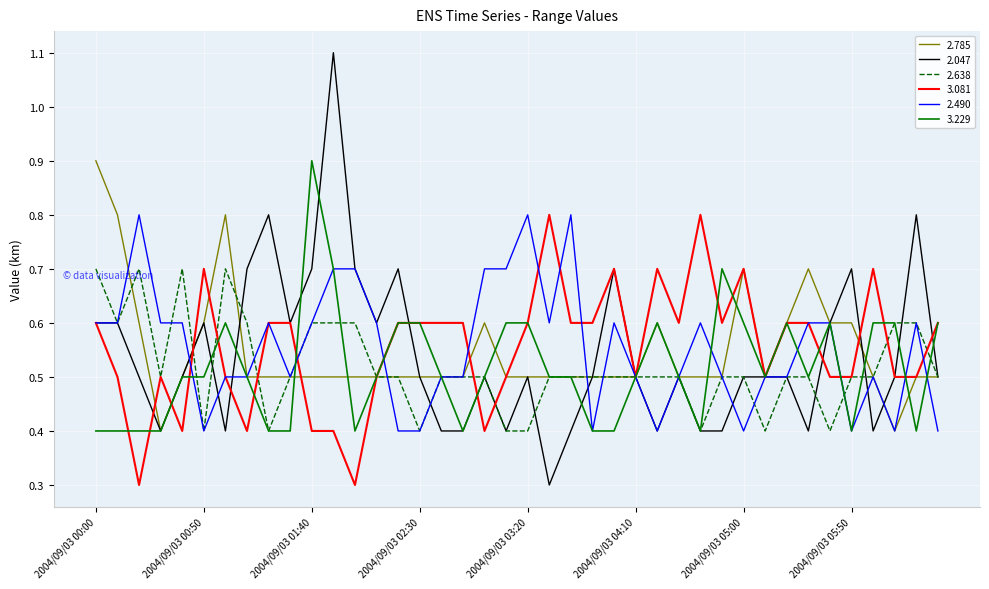

What is the minimum value for 2.785?

0.4